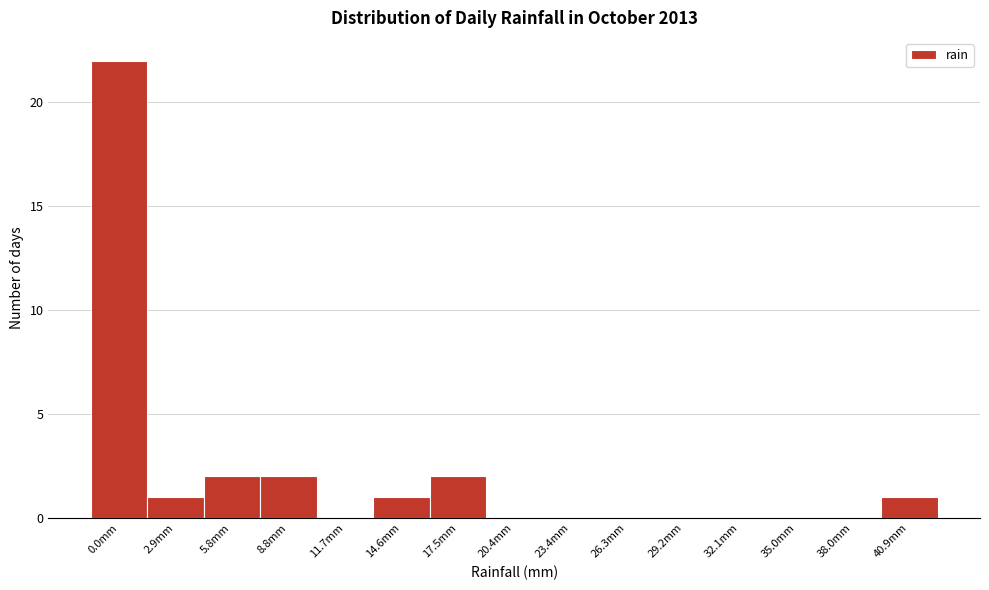

Reading left to right, transcribe all the data shown in this chart.

0.0mm=22	2.9mm=1	5.8mm=2	8.8mm=2	11.7mm=0	14.6mm=1	17.5mm=2	20.4mm=0	23.4mm=0	26.3mm=0	29.2mm=0	32.1mm=0	35.0mm=0	38.0mm=0	40.9mm=1